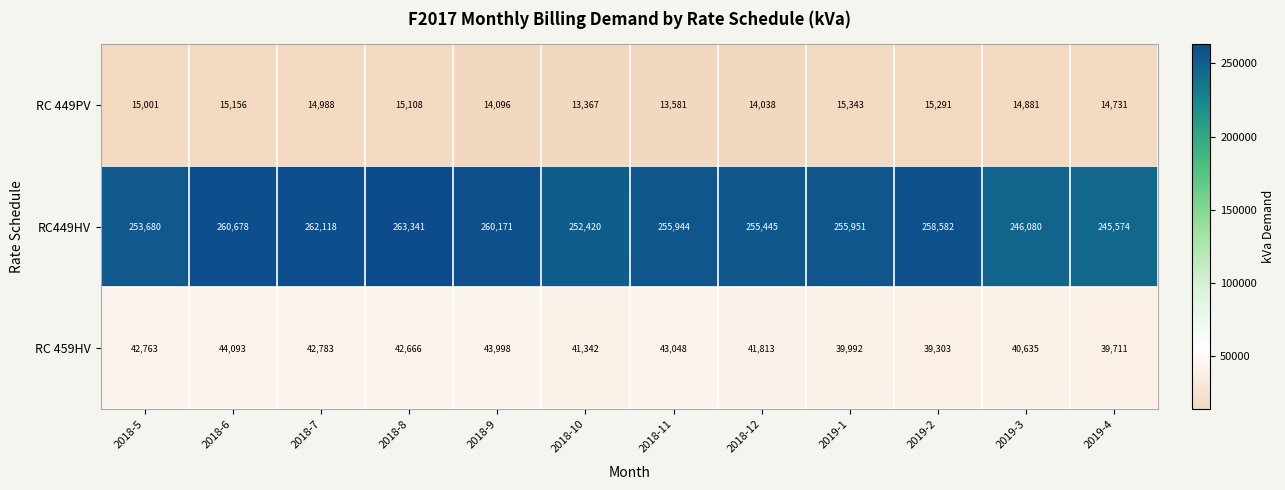

The RC 449PV series shows 13367 at 2018-10. True or false?

True